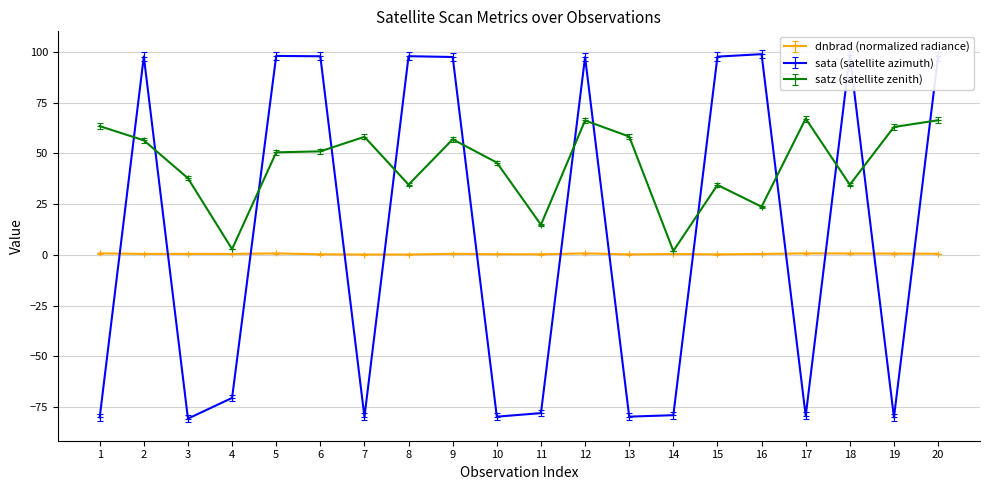

Which series ends up on top after the final intersection of sata (satellite azimuth) and satz (satellite zenith)?

sata (satellite azimuth)